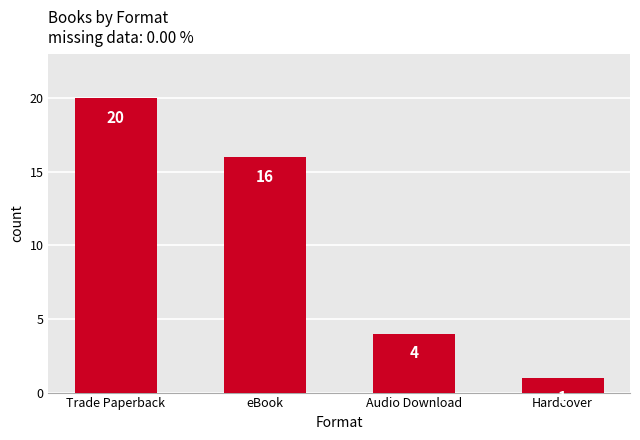

Rank the categories by value from highest to lowest.

Trade Paperback, eBook, Audio Download, Hardcover